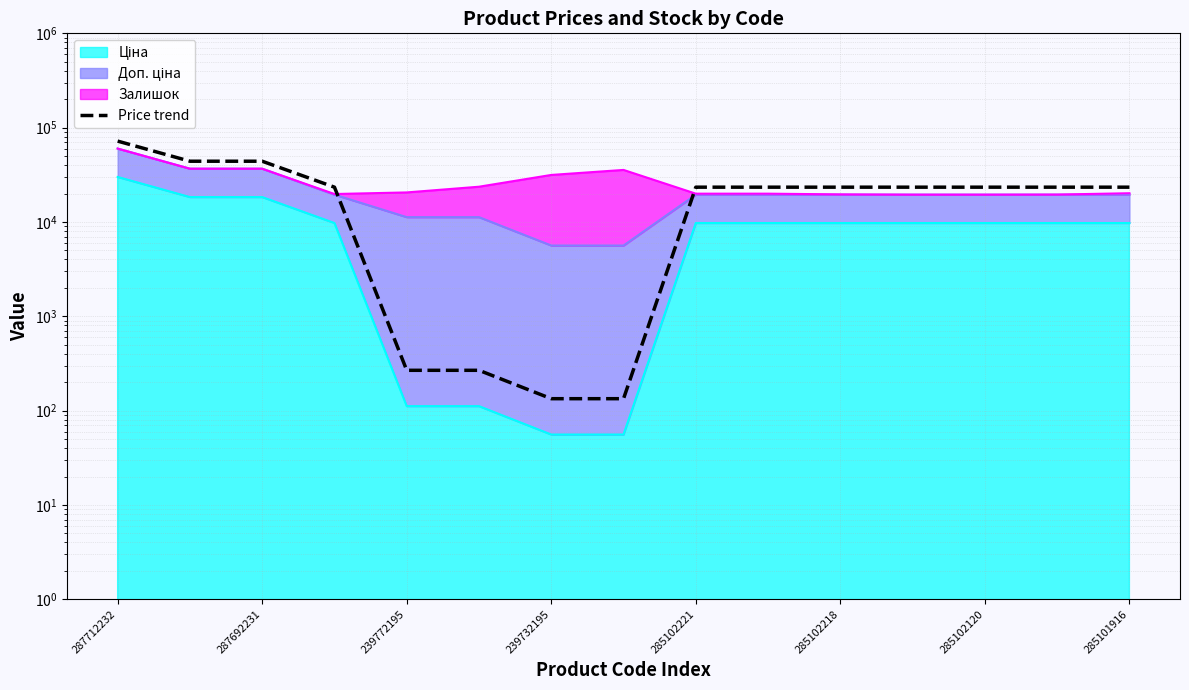

True or false: the data shows 23381.1 at 239732195.

True